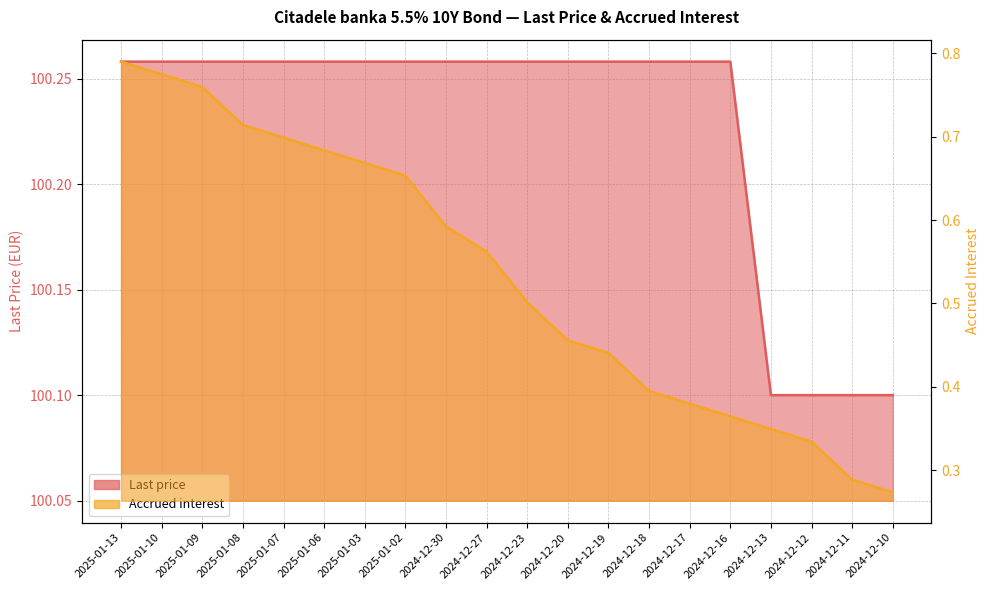

What position from the right is 2024-12-10?

1